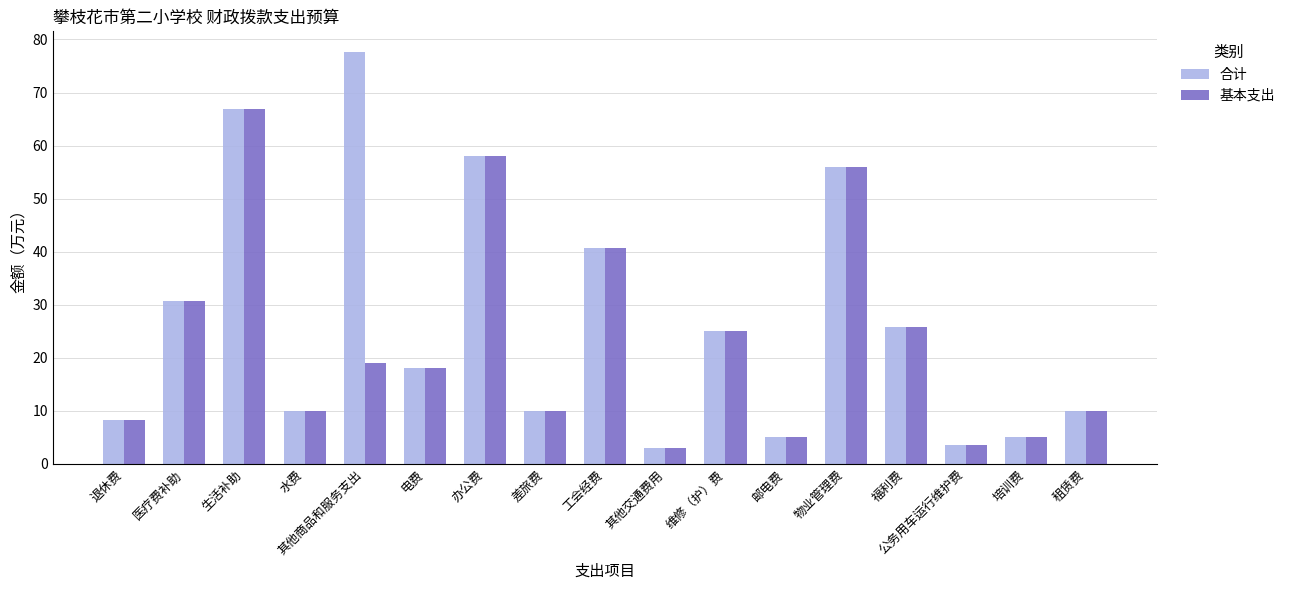

Is the value of 基本支出 at 维修（护）费 greater than the value of 合计 at 租赁费?

Yes